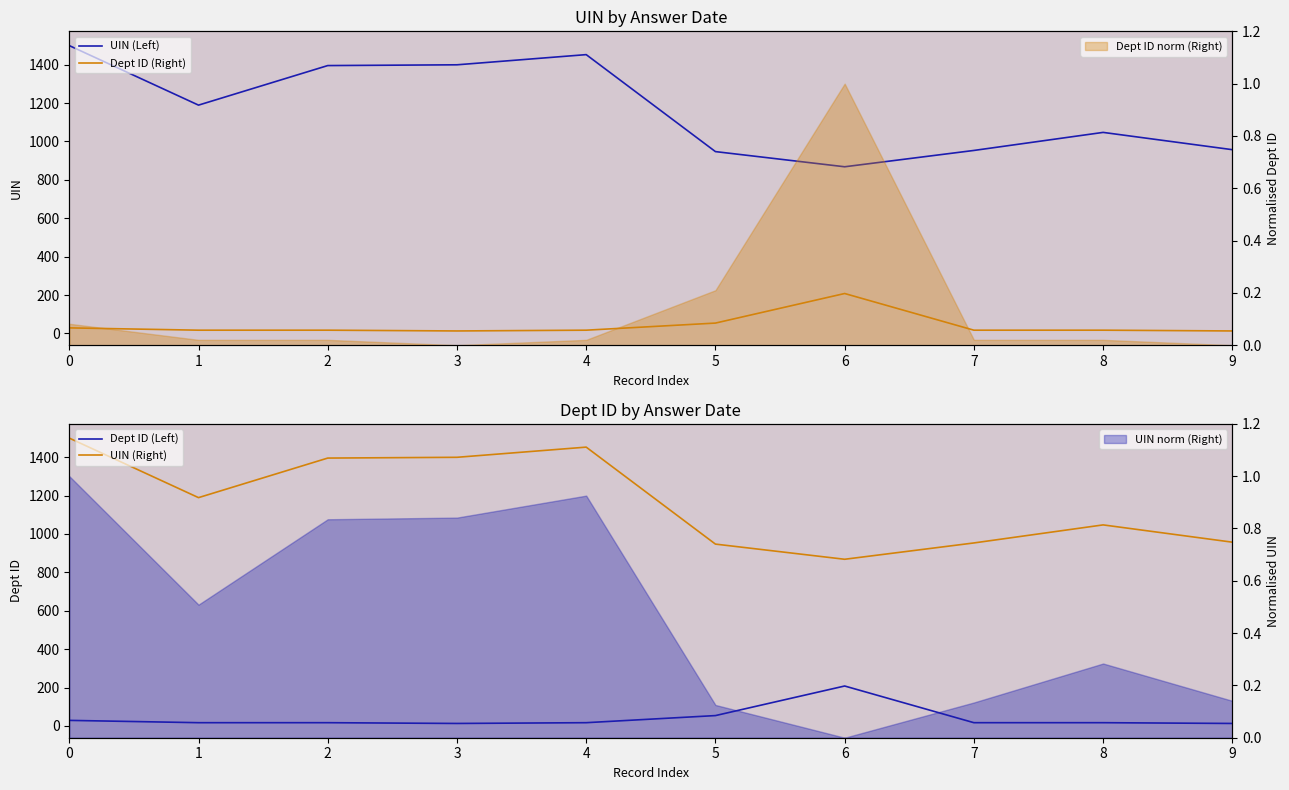

What is the minimum value shown in the chart?

13